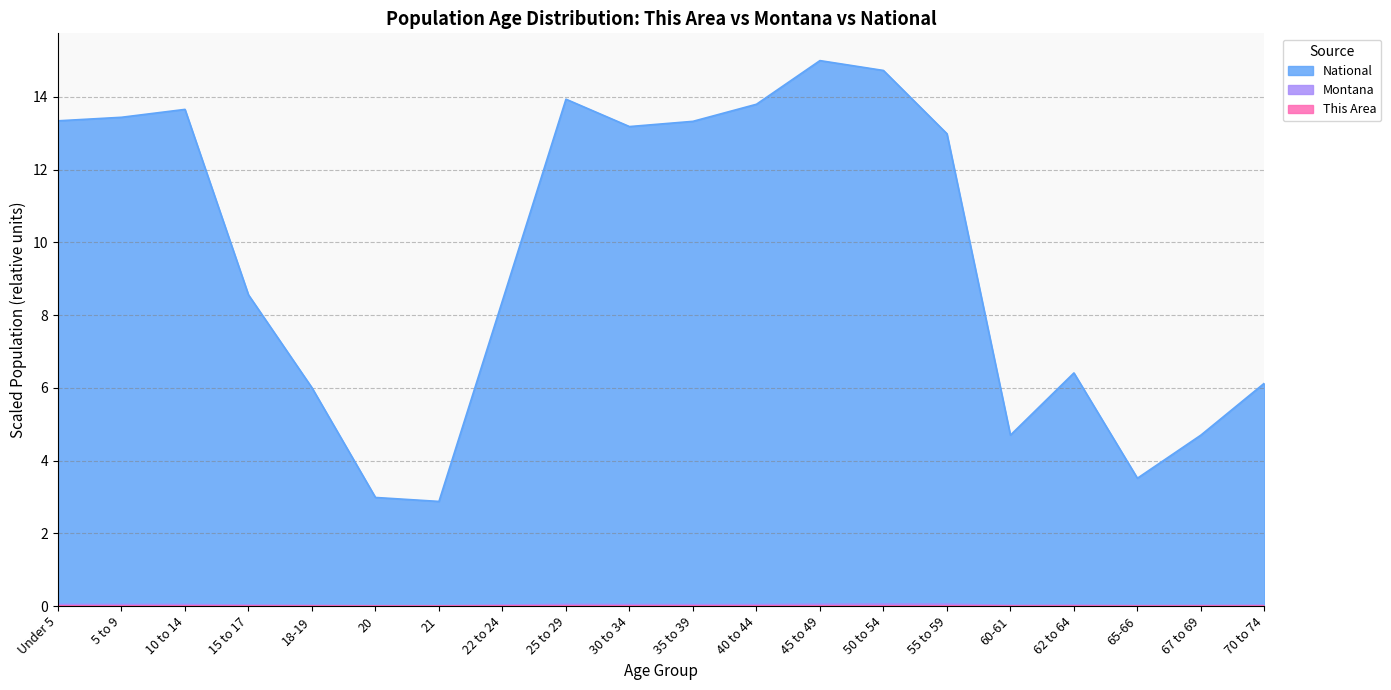

How many lines are shown in the chart?

3